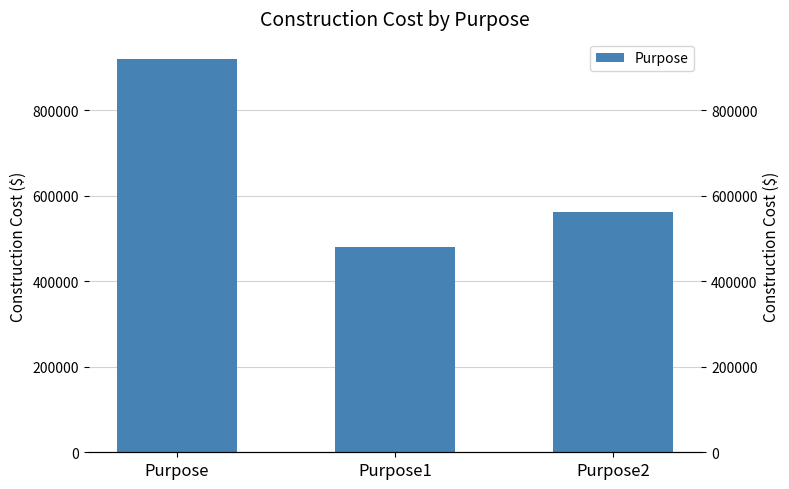

How many bars are there in total?

3